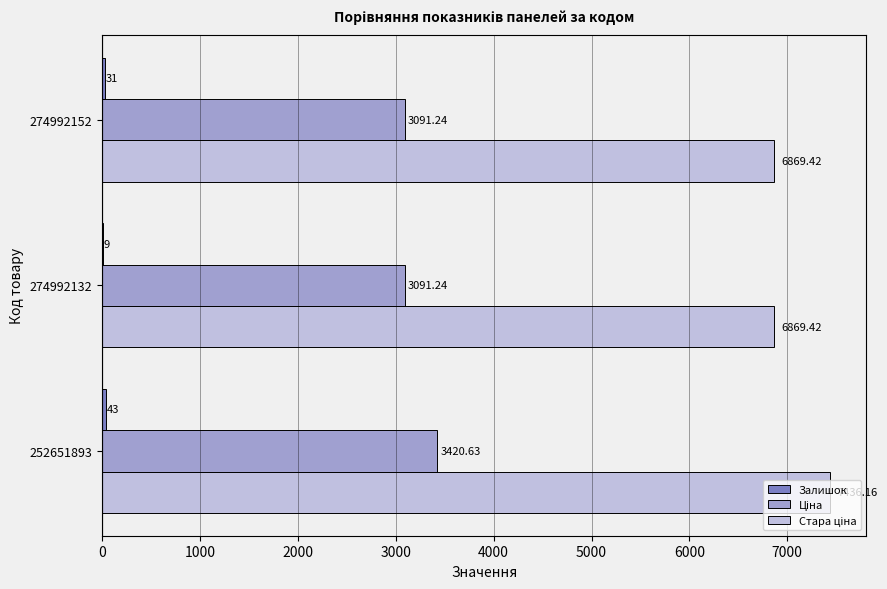

Count the number of data series in this chart.

3